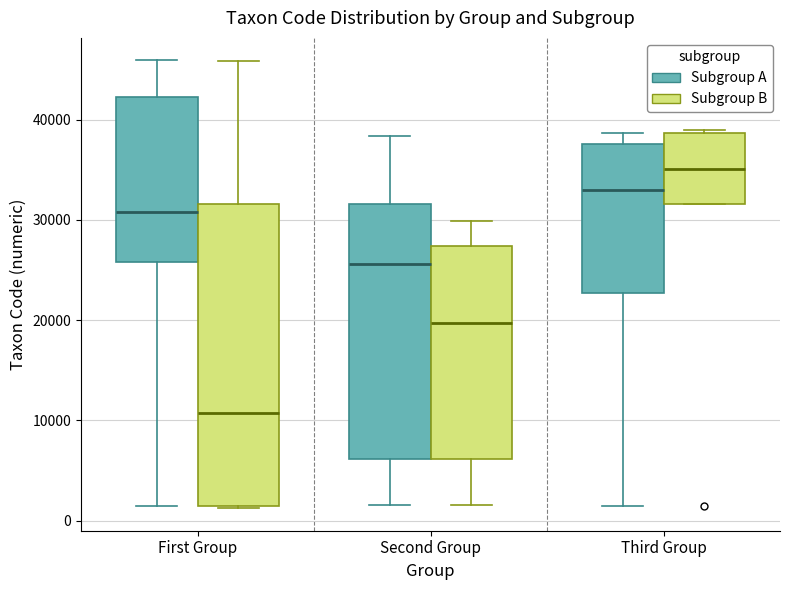

Reading left to right, transcribe this box plot: for each box, give where its median line is, the range the box spans, and where its two whiskers end, as read against the y-axis. The values are not printed on the chart, so give them approximately, as read against the axis.

First Group (Subgroup A): median 31000, box 26000 to 42000, whiskers 1000 to 46000
First Group (Subgroup B): median 11000, box 1000 to 32000, whiskers 1000 to 46000
Second Group (Subgroup A): median 26000, box 6000 to 32000, whiskers 2000 to 38000
Second Group (Subgroup B): median 20000, box 6000 to 27000, whiskers 2000 to 30000
Third Group (Subgroup A): median 33000, box 23000 to 38000, whiskers 1000 to 39000
Third Group (Subgroup B): median 35000, box 32000 to 39000, whiskers 32000 to 39000 (just above the box's upper edge)